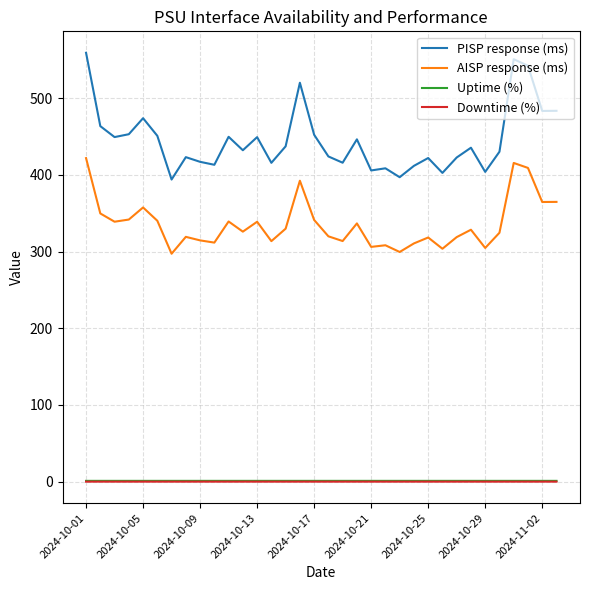

True or false: AISP response (ms) and Uptime (%) cross at least once.

False